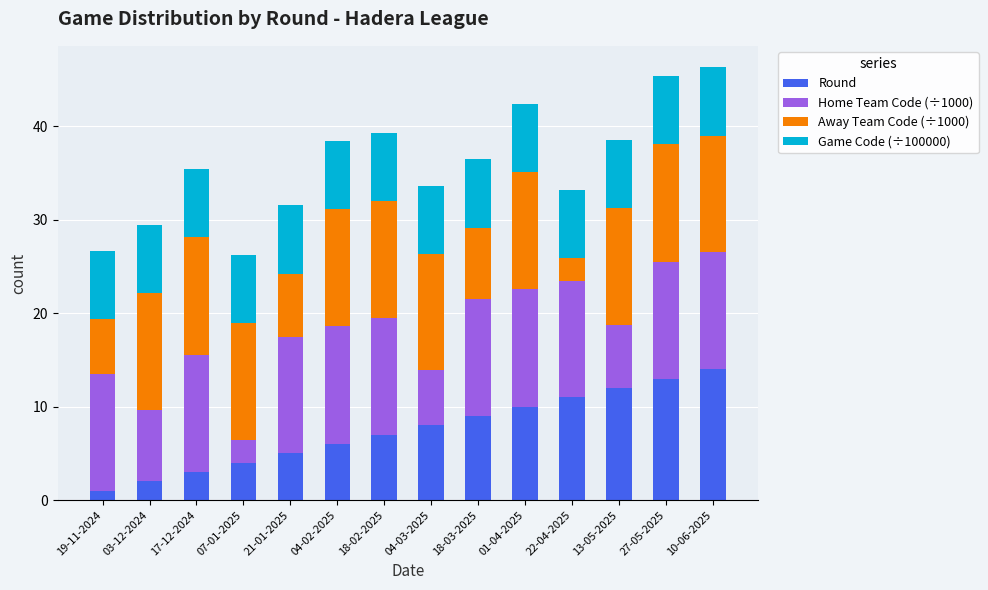

What is the total value across all series at 19-11-2024?

26.7